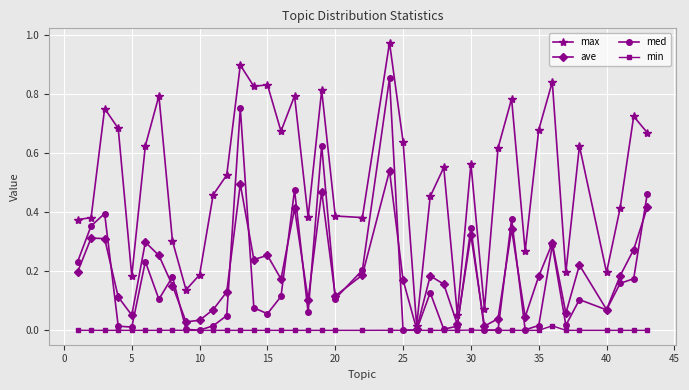

List the series in order of their peak value, lowest first.

min, ave, med, max